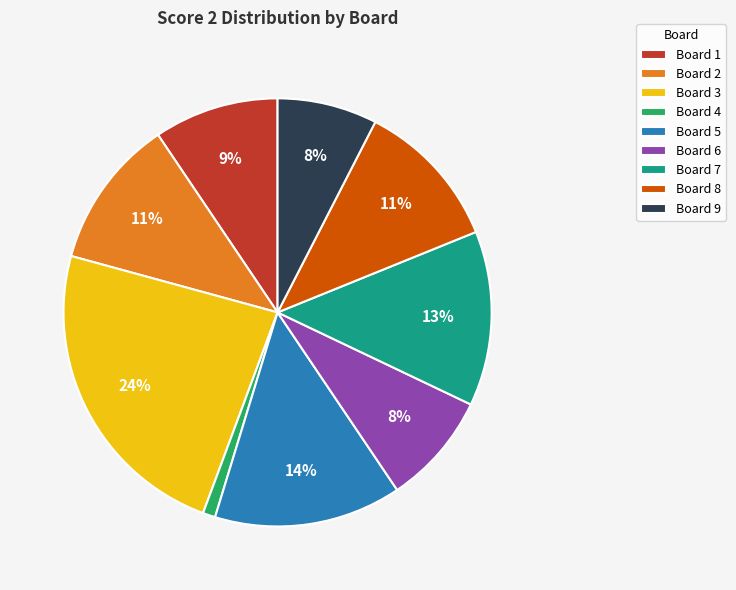

What is the ratio of the value at Board 6 to the value at Board 5?

0.6